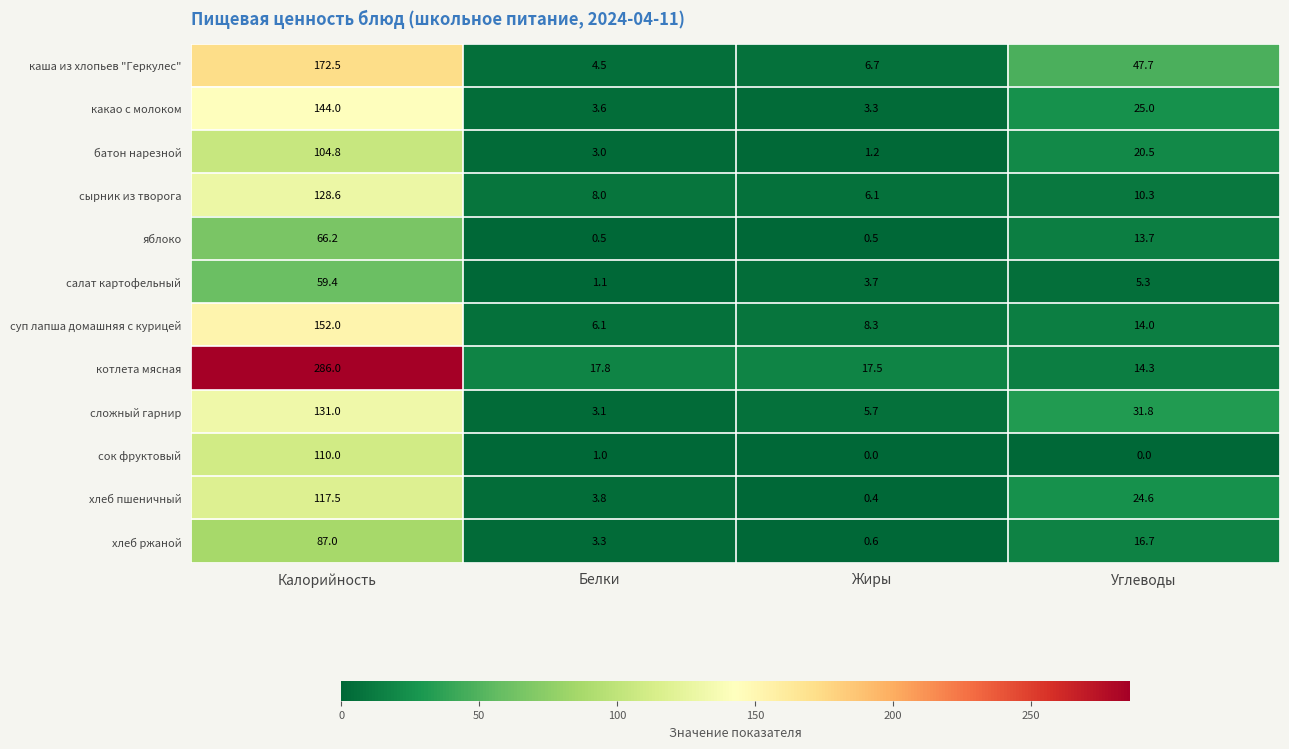

How many distinct data groups are displayed?

12